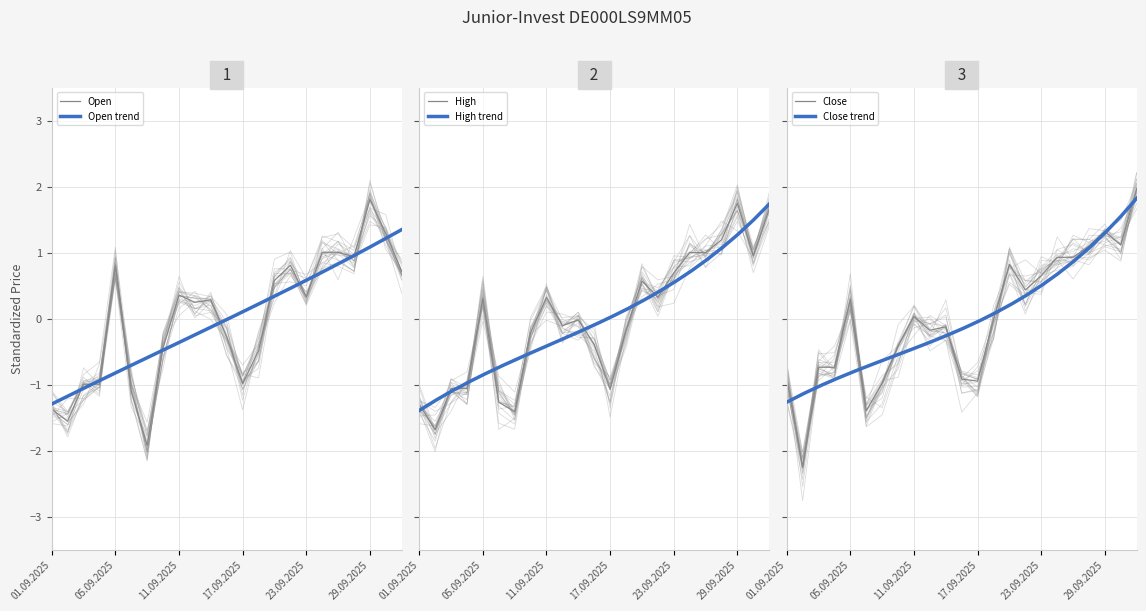

How many lines are shown in the chart?

3